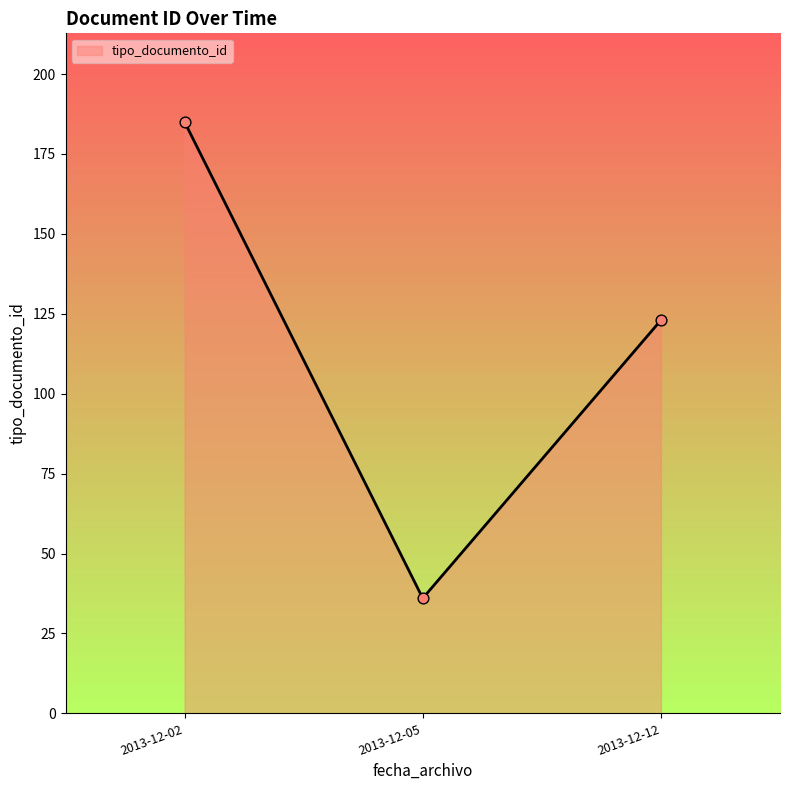

What is the change in value from 2013-12-02 to 2013-12-12?

-62